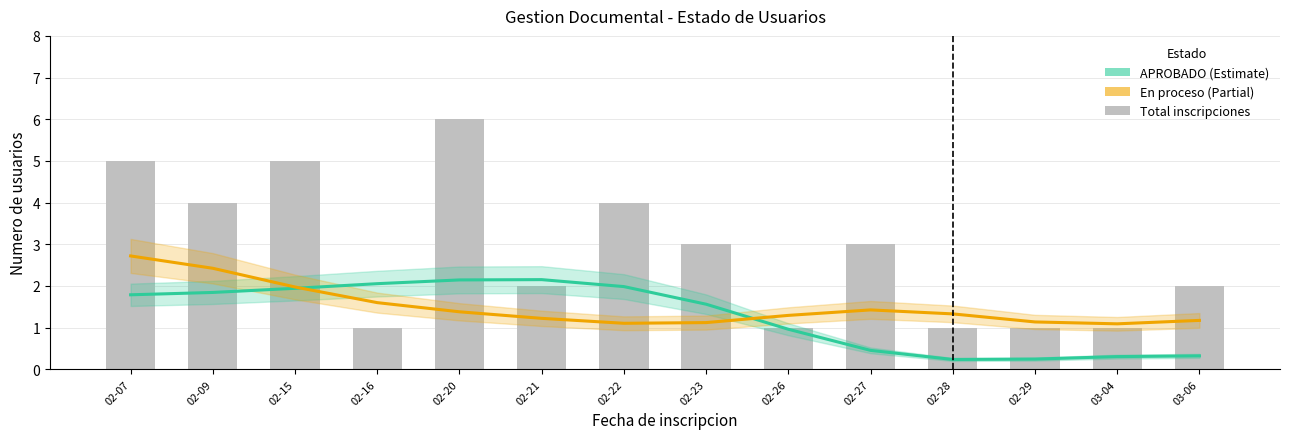

At which category is the sum across all series the highest?

02-20